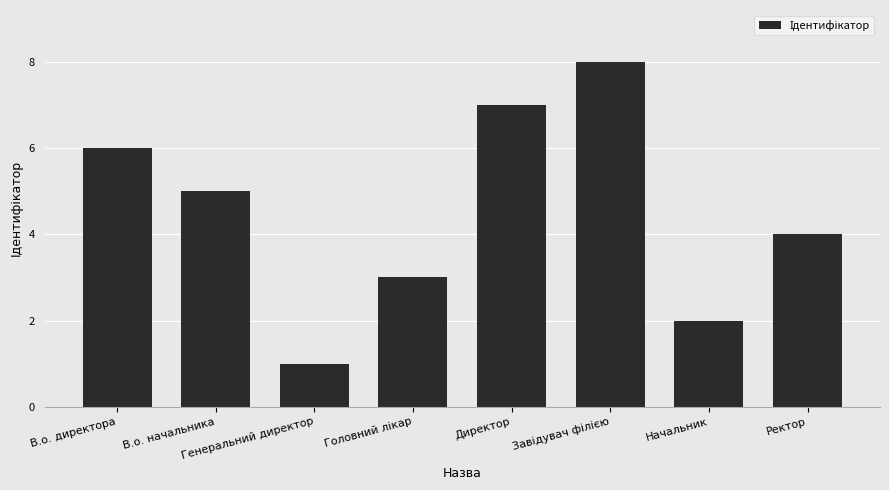

What is the value of the 4th bar from the left?

3